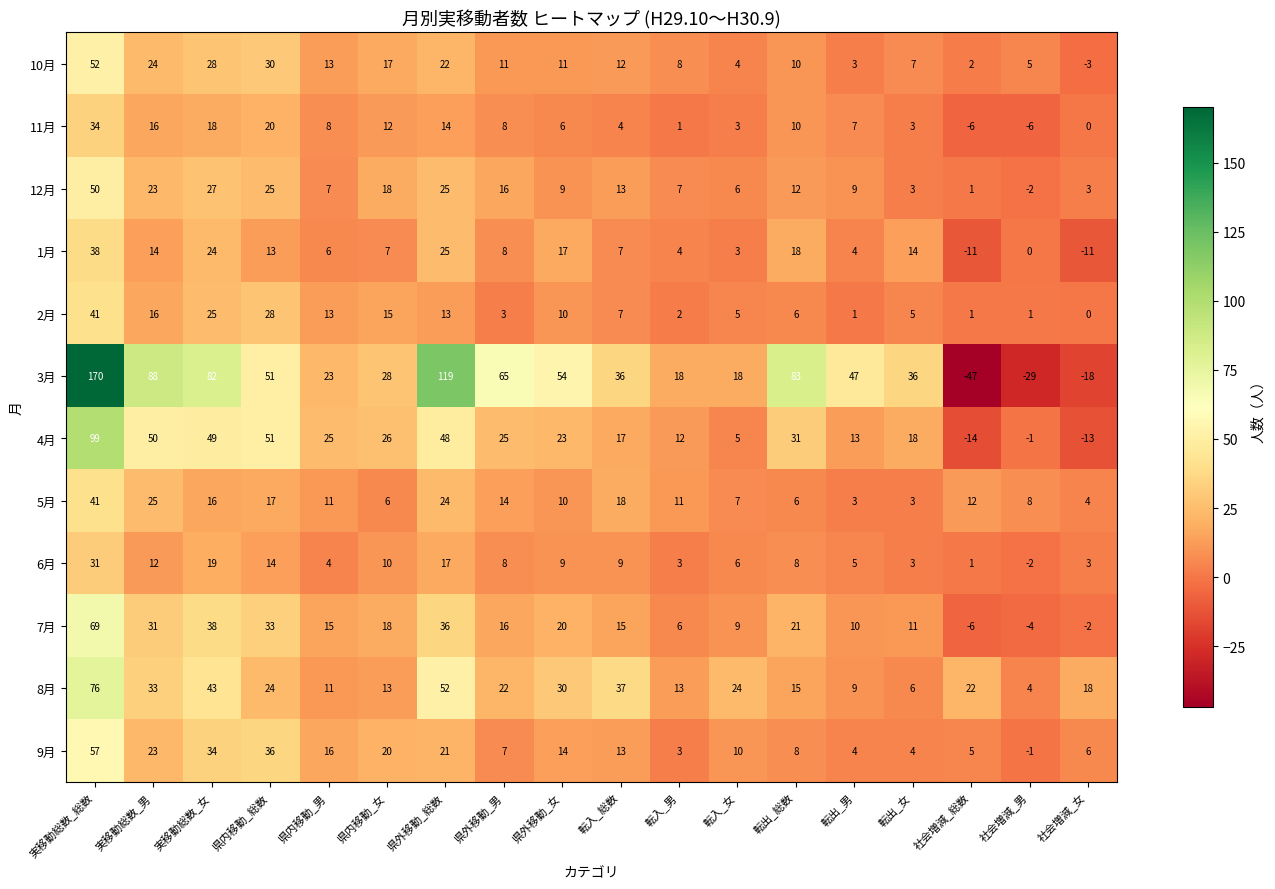

Between 実移動総数_総数 and 転入_男, which series saw the biggest shift?

3月